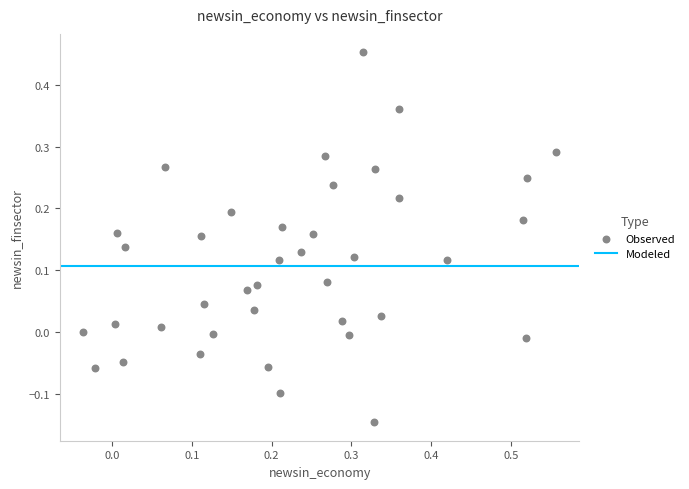

What is the range of X values (max minus min)?

0.6